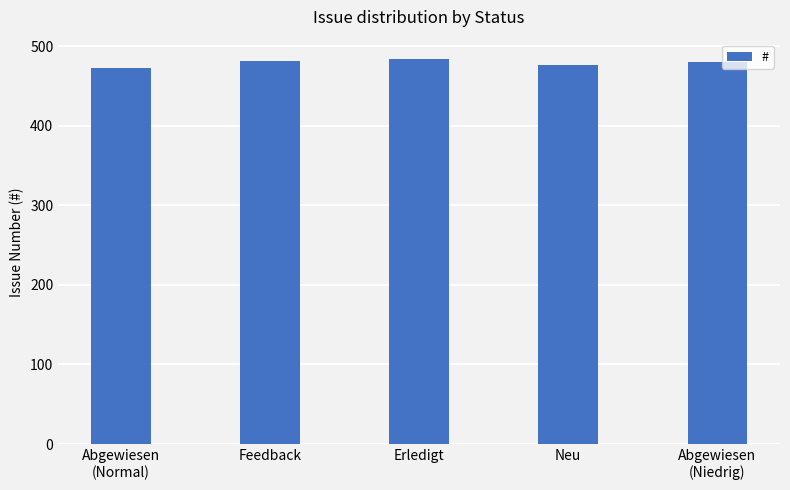

The chart shows a value of 770 at Neu. True or false?

False